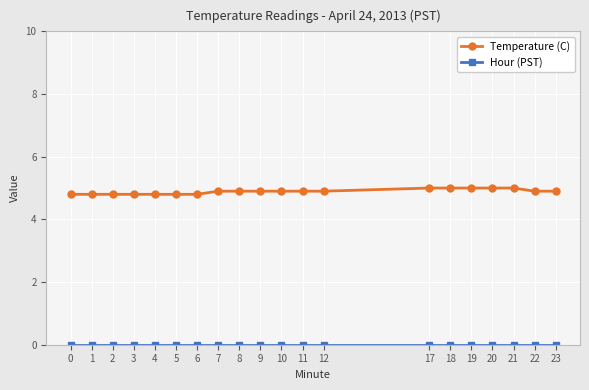

Which series has the widest spread of values?

Temperature (C)